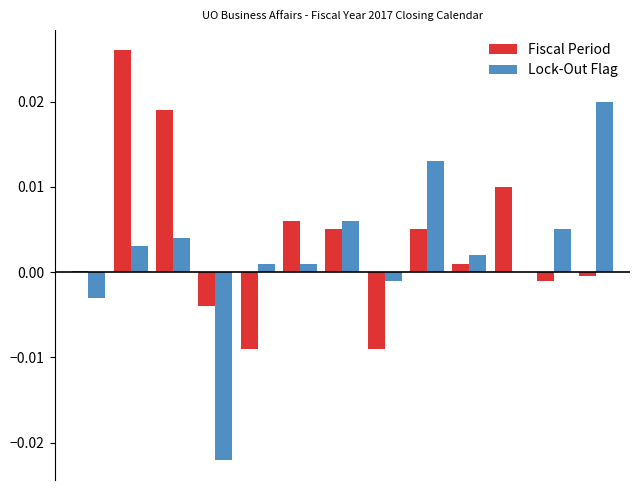

What are all the series names shown in the legend?

Fiscal Period, Lock-Out Flag